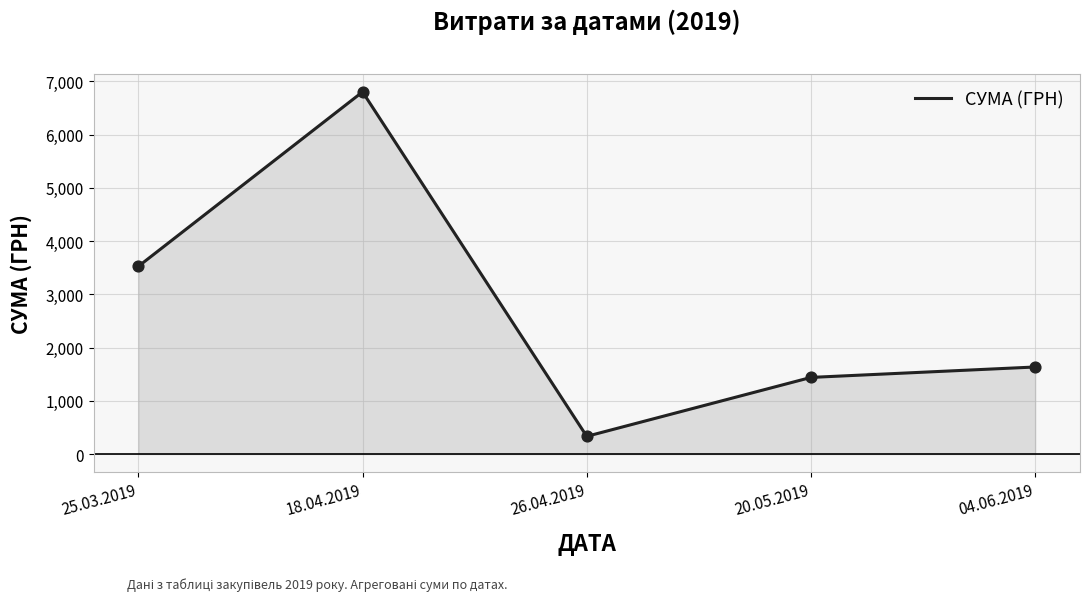

Which has a higher value, 18.04.2019 or 25.03.2019?

18.04.2019